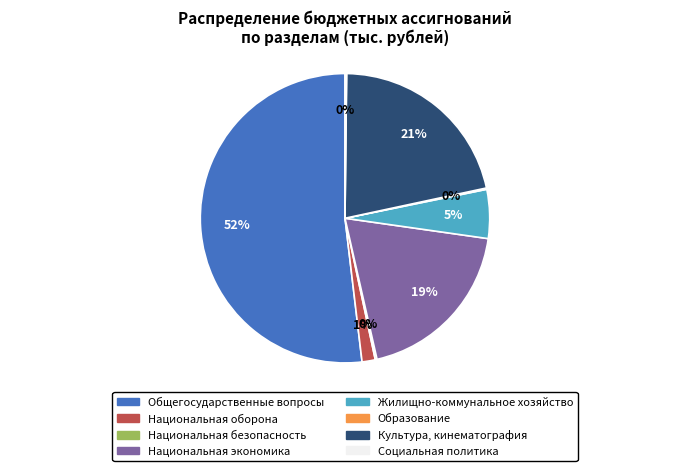

Which slice is the largest?

Общегосударственные вопросы